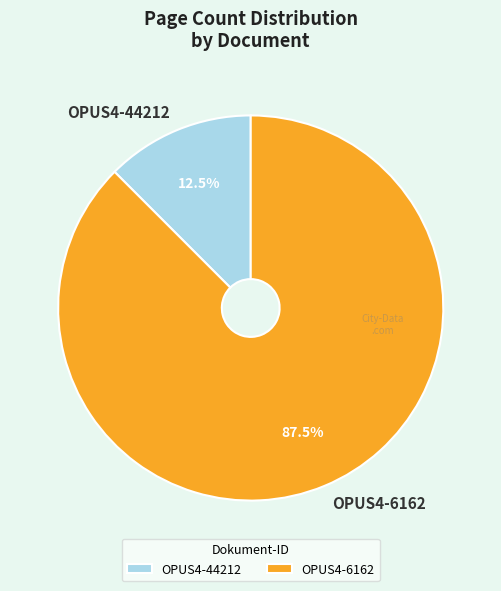

Do OPUS4-6162 and OPUS4-44212 together represent more than half of the pie?

Yes